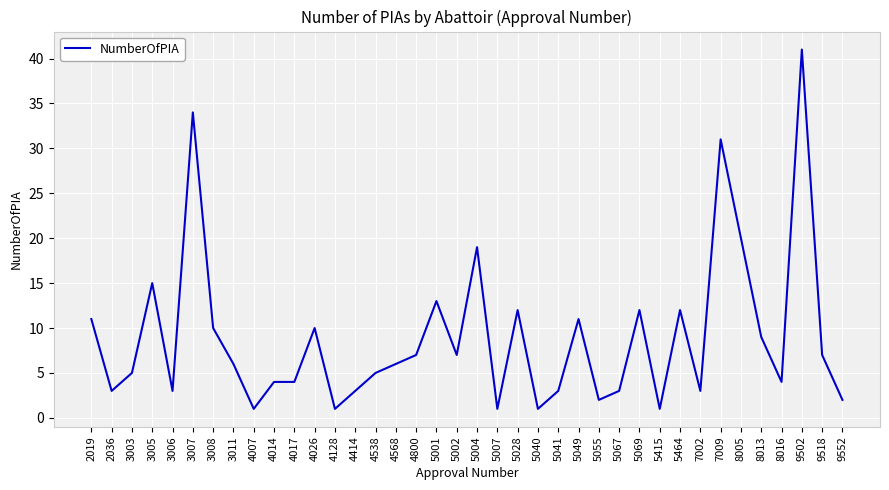

How many categories are shown in the chart?

38